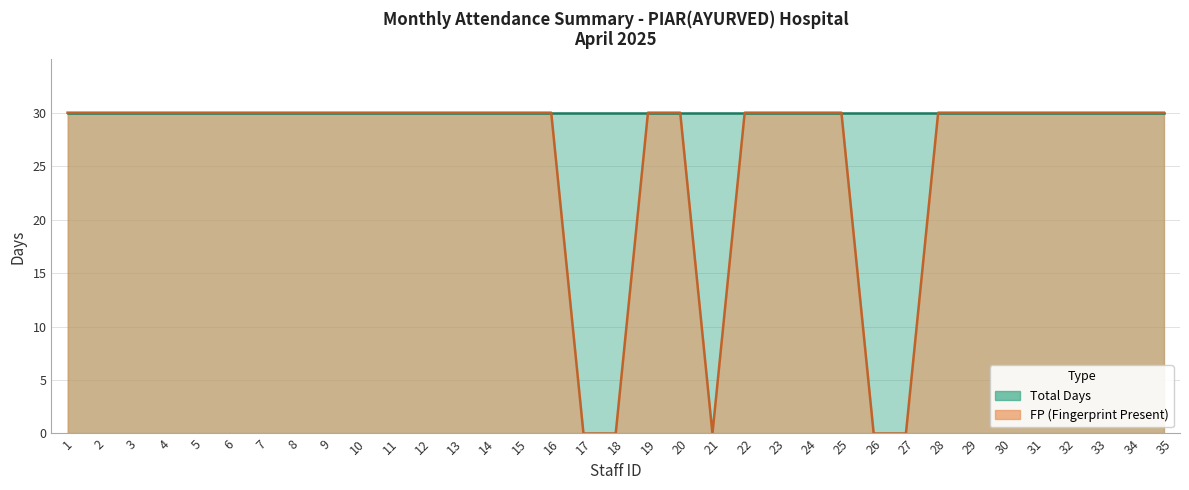

Between 19 and 12, which is larger?

19